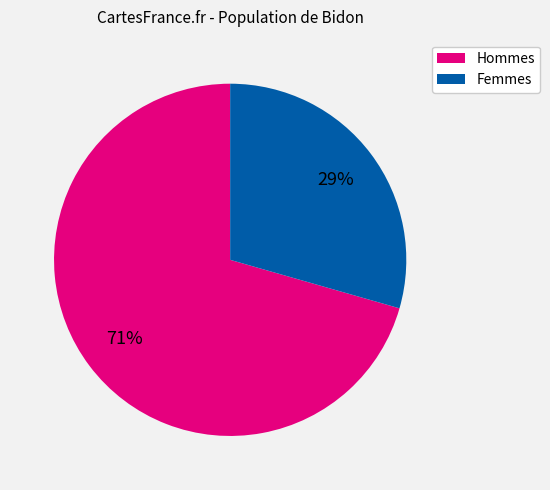

Is there any slice that represents more than half of the pie?

Yes